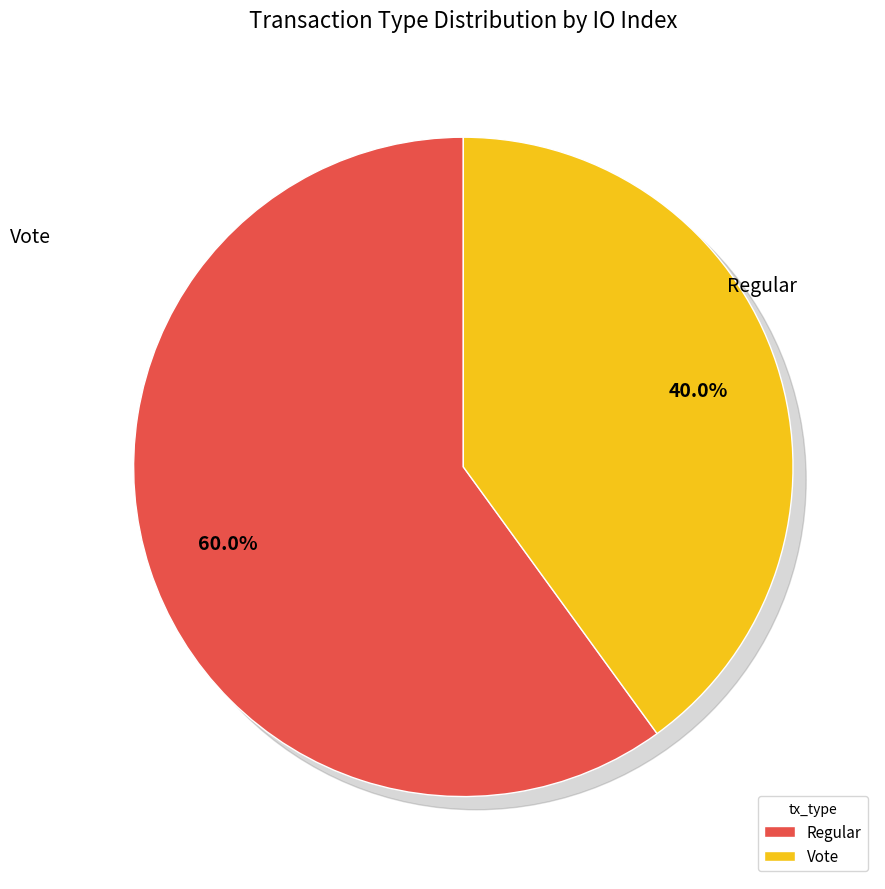

Is it true that Vote is 52% of the pie?

False